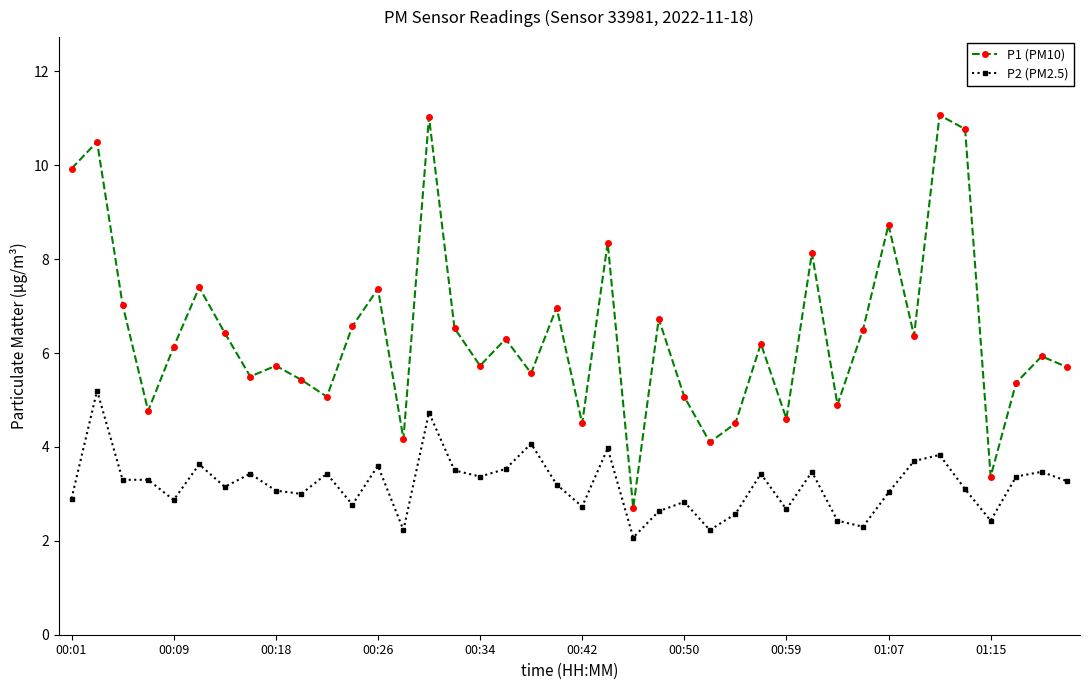

What are all the series names shown in the legend?

P1 (PM10), P2 (PM2.5)